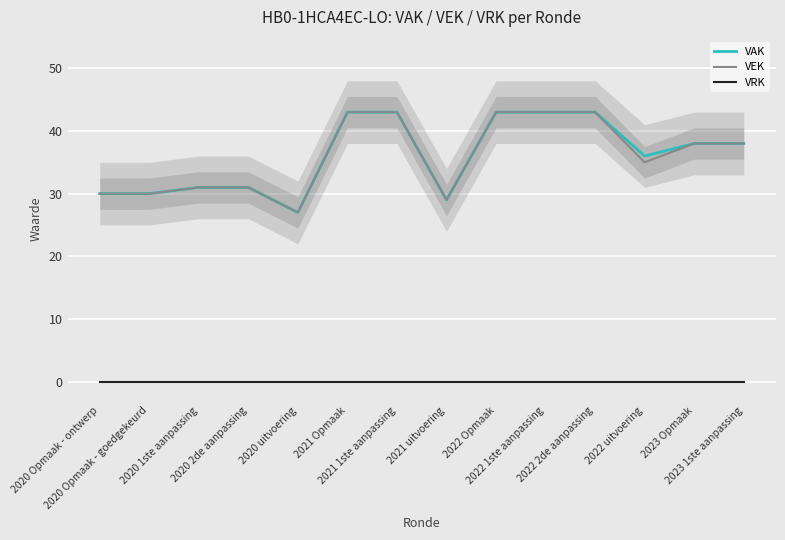

What is the value of the VEK point at the 13th from the left?

38